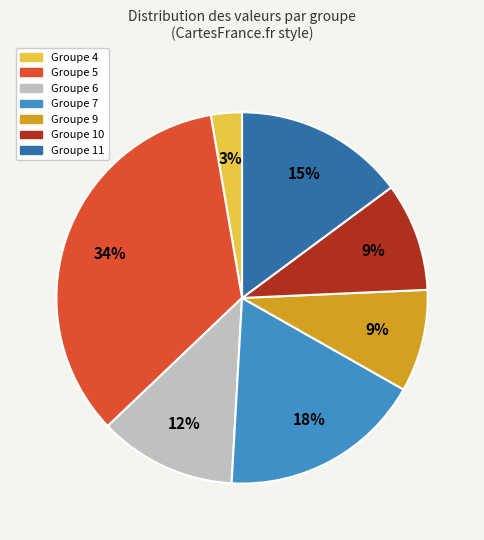

How many segments does this pie chart have?

7